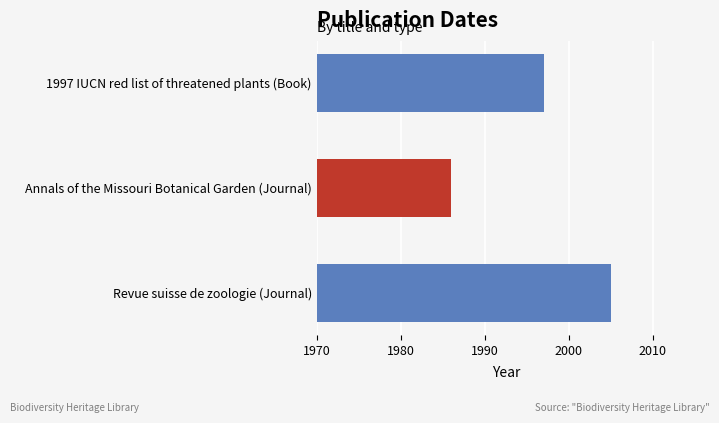

Rank the categories by value from lowest to highest.

Annals of the Missouri Botanical Garden (Journal), 1997 IUCN red list of threatened plants (Book), Revue suisse de zoologie (Journal)